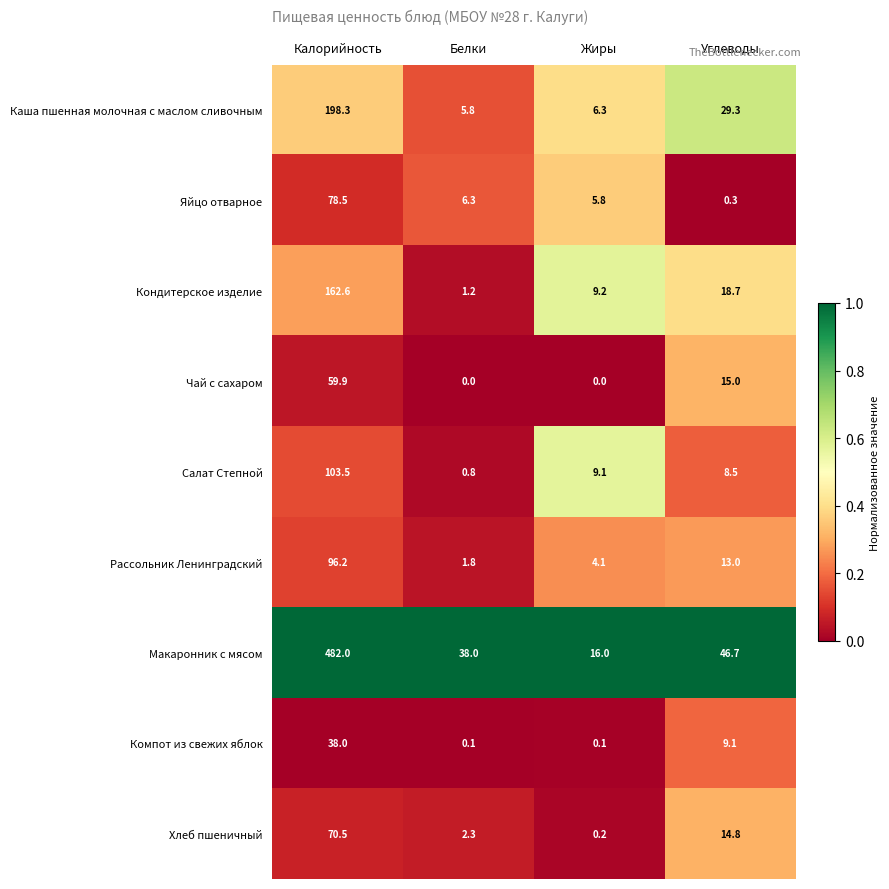

True or false: Салат Степной has a value of 14.4 at Жиры.

False